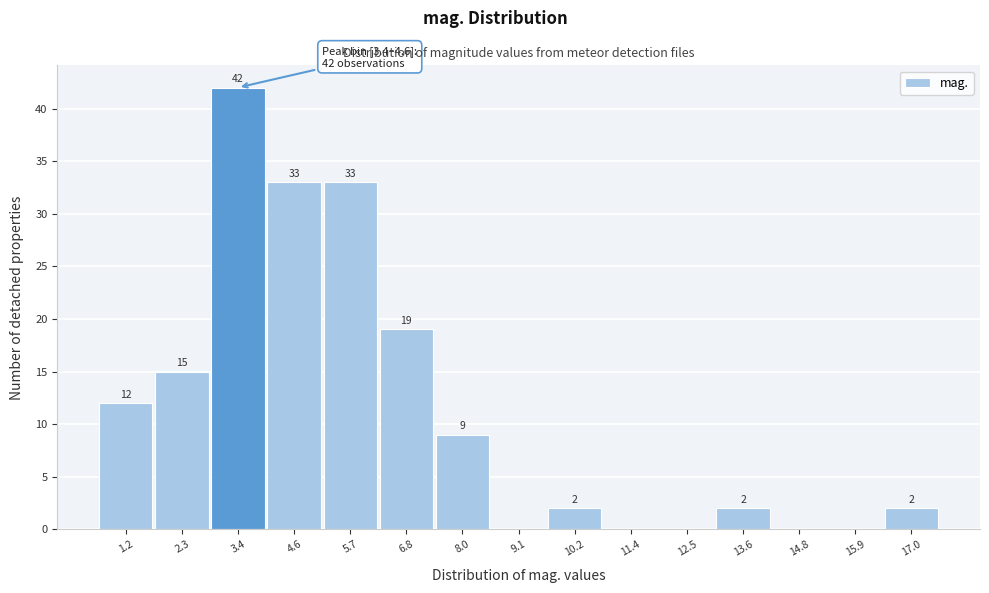

Reading right to left, list all the values displayed in this chart.

17.0=2	15.9=0	14.8=0	13.6=2	12.5=0	11.4=0	10.2=2	9.1=0	8.0=9	6.8=19	5.7=33	4.6=33	3.4=42	2.3=15	1.2=12